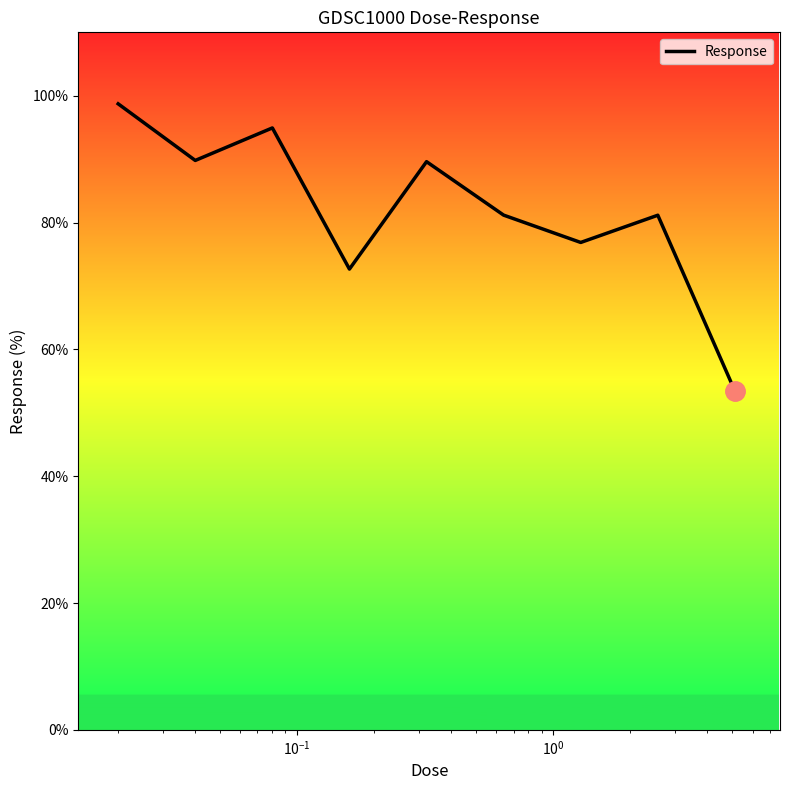

What is the maximum value shown in the chart?

98.7